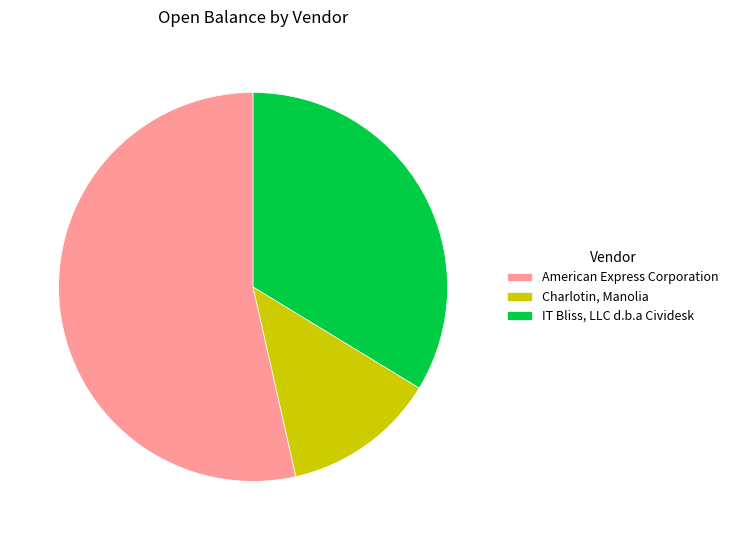

The Charlotin, Manolia slice represents 13% of the pie. True or false?

True